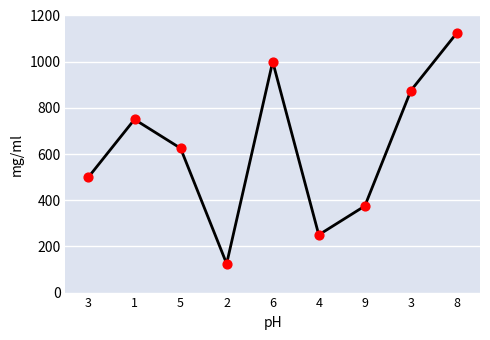

Approximately how many times larger is the value at 5 compared to 3?

1.2